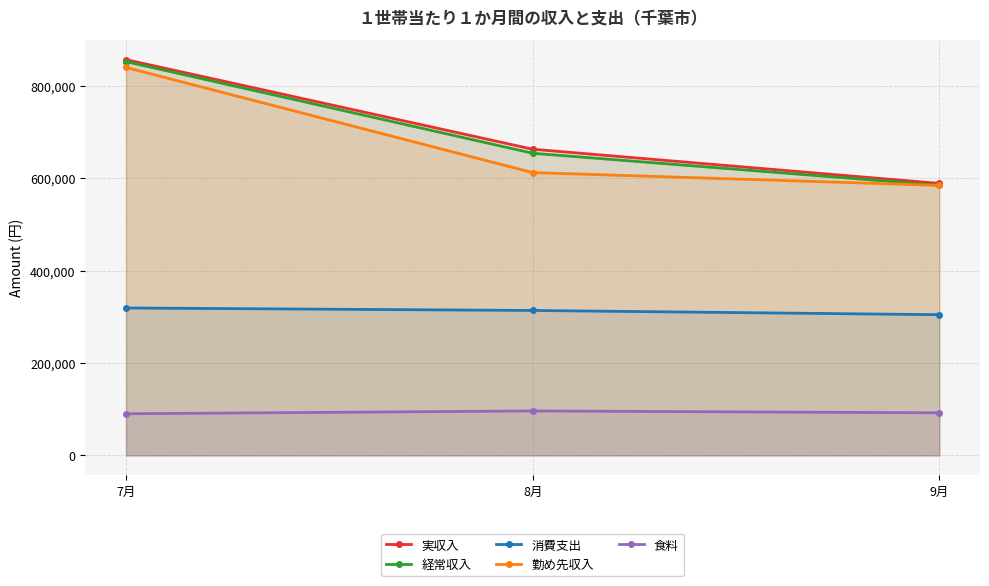

Rank the series at 9月 from lowest to highest value.

食料, 消費支出, 勤め先収入, 経常収入, 実収入